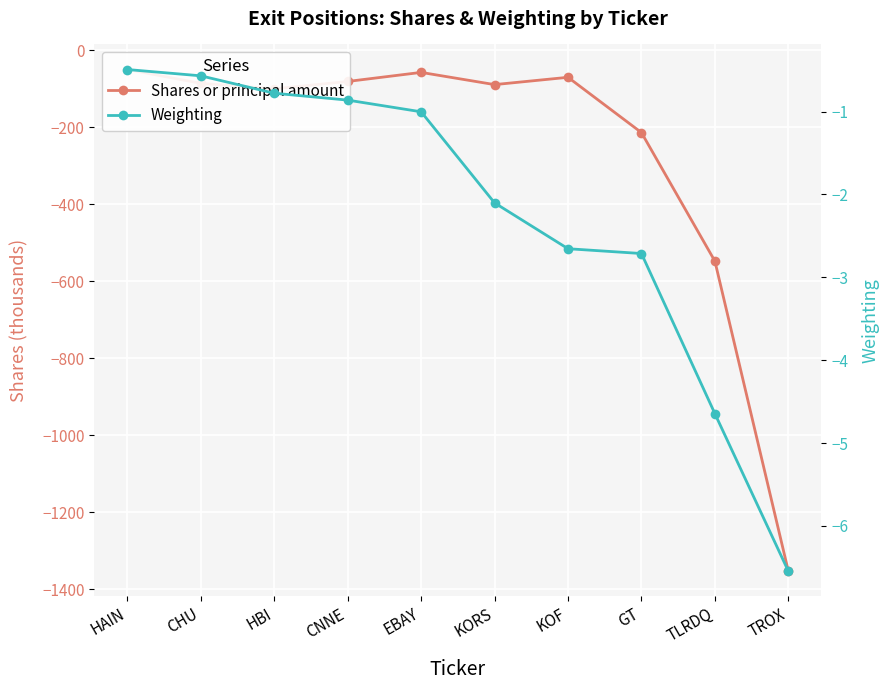

What is the total value across all series at CNNE?

-81.9